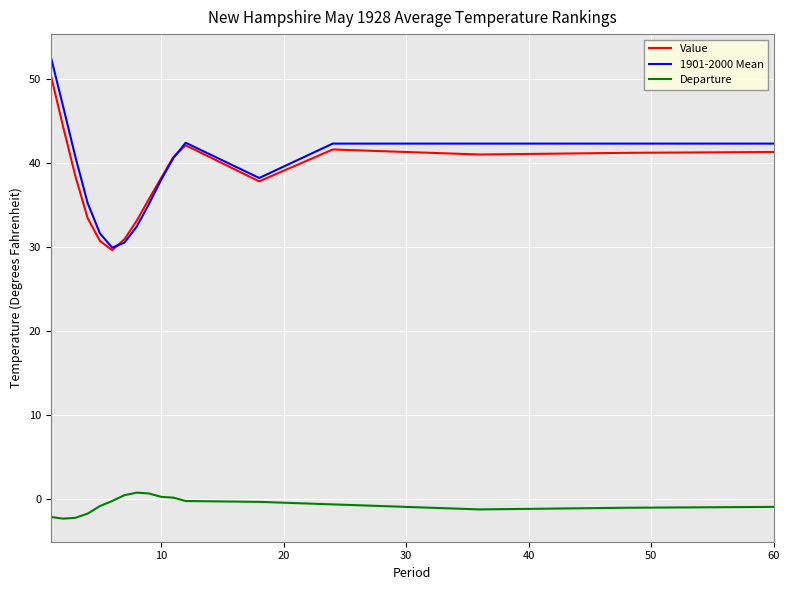

What is the maximum value shown in the chart?

52.6